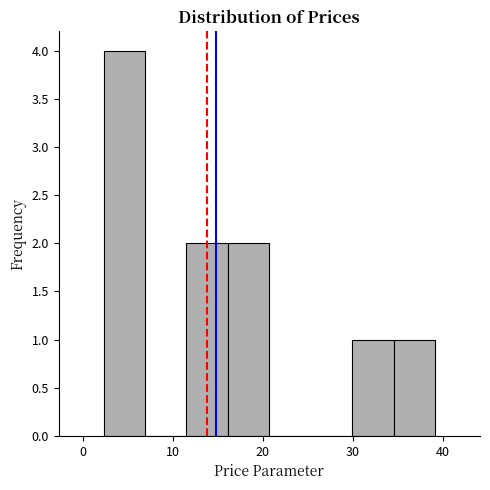

Reading left to right, list every bar in this chart as the range it spans on the x-axis followed by its height. Neither the bar edges nor the heights are printed on the chart, so give them approximately, as read against the axes.

2 to 7: 4
7 to 12: 0
12 to 16: 2
16 to 21: 2
21 to 25: 0
25 to 30: 0
30 to 35: 1
35 to 39: 1